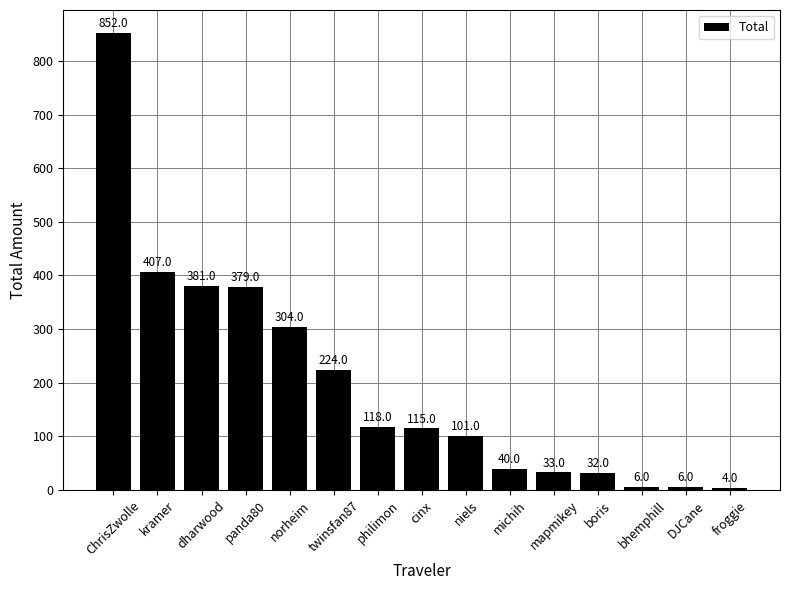

What is the greatest value displayed?

852.5